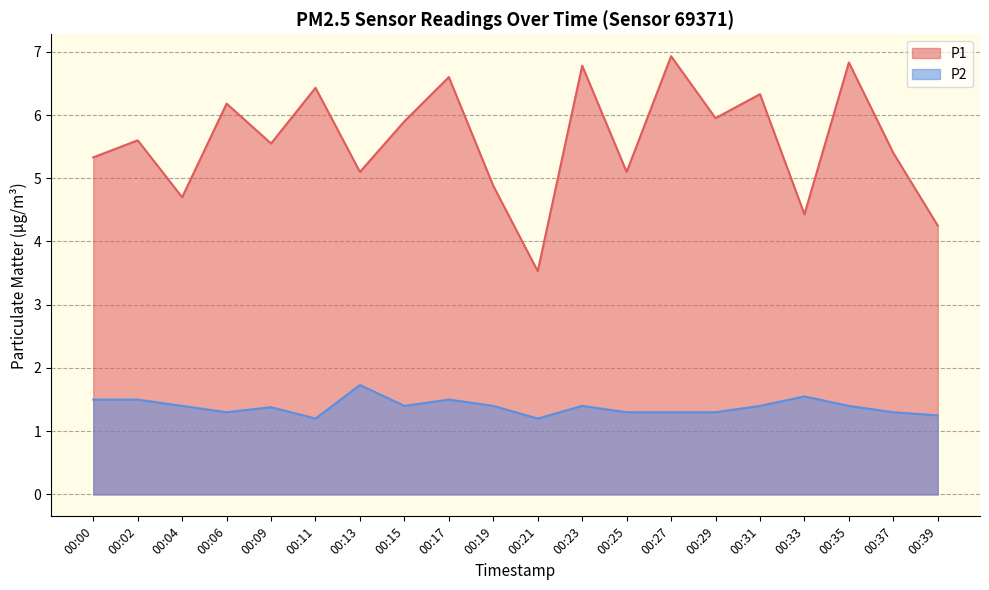

Reading left to right, what are all the values shown in this chart?

P1: 00:00=5.3	00:02=5.6	00:04=4.7	00:06=6.2	00:09=5.5	00:11=6.4	00:13=5.1	00:15=5.9	00:17=6.6	00:19=4.9	00:21=3.5	00:23=6.8	00:25=5.1	00:27=6.9	00:29=6.0	00:31=6.3	00:33=4.4	00:35=6.8	00:37=5.4	00:39=4.2
P2: 00:00=1.5	00:02=1.5	00:04=1.4	00:06=1.3	00:09=1.4	00:11=1.2	00:13=1.7	00:15=1.4	00:17=1.5	00:19=1.4	00:21=1.2	00:23=1.4	00:25=1.3	00:27=1.3	00:29=1.3	00:31=1.4	00:33=1.6	00:35=1.4	00:37=1.3	00:39=1.2